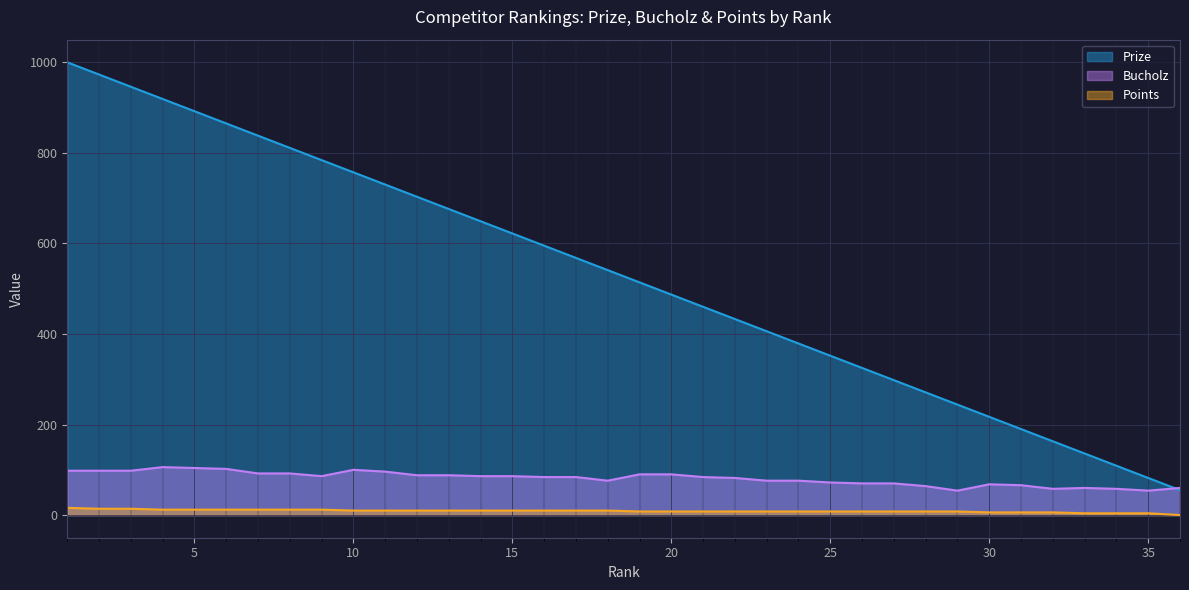

The value of Points at 34 is 4. True or false?

True